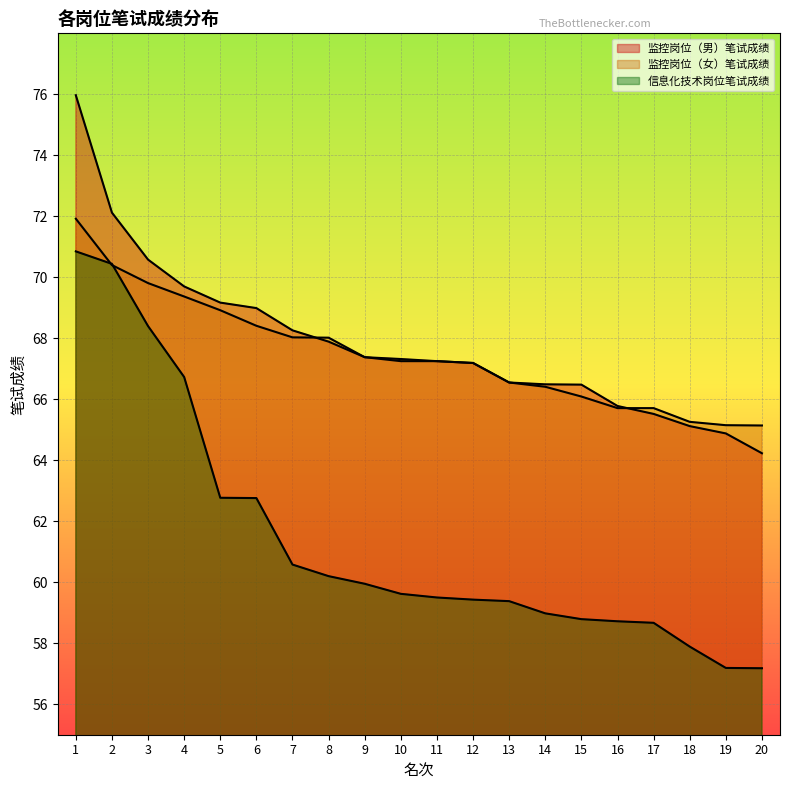

How many lines are shown in the chart?

3